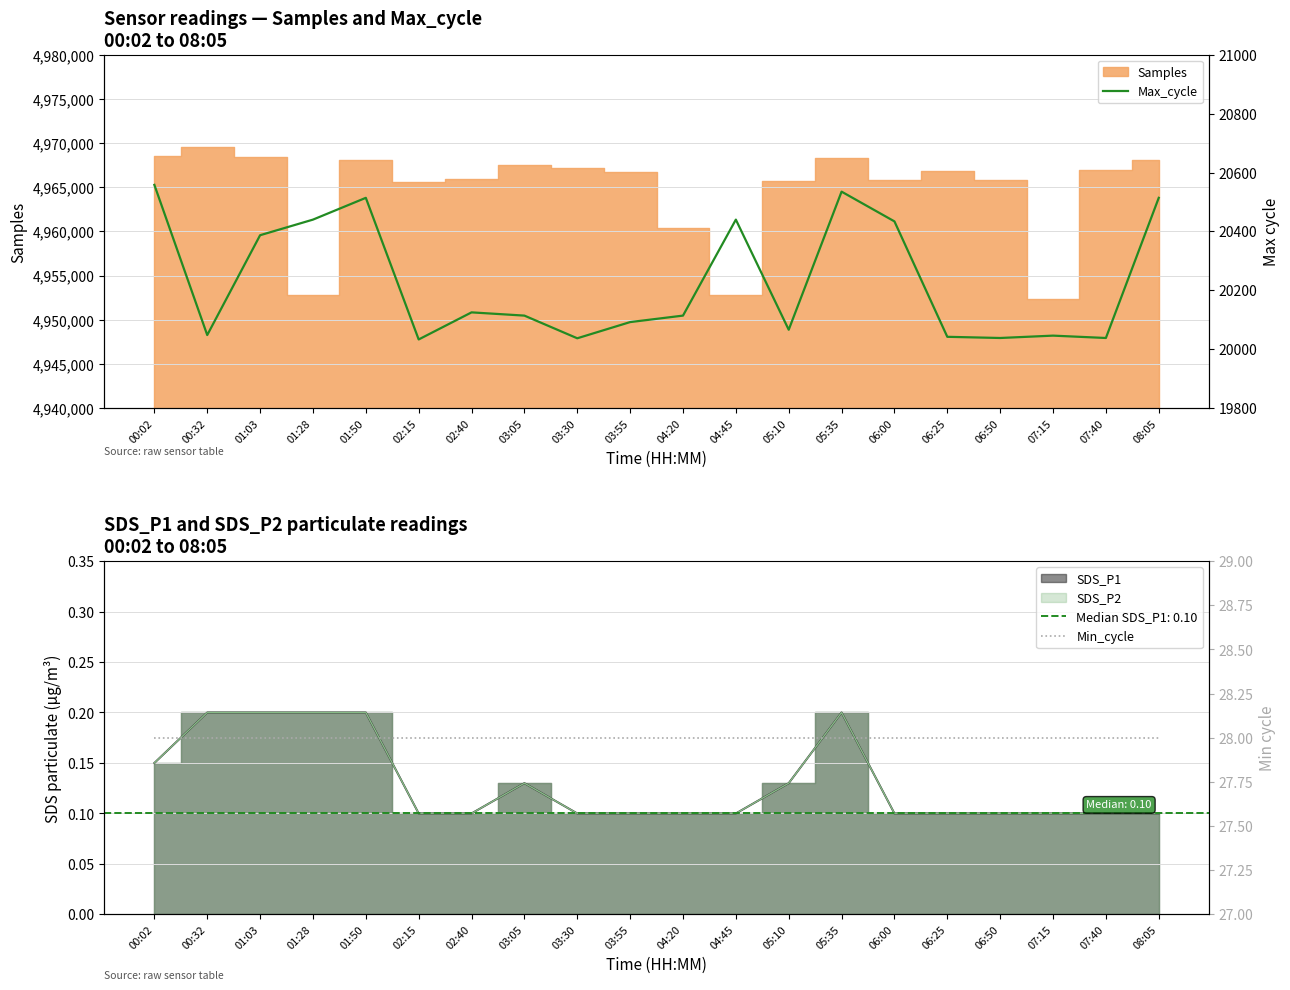

The Max_cycle series shows 5119 at 05:35. True or false?

False